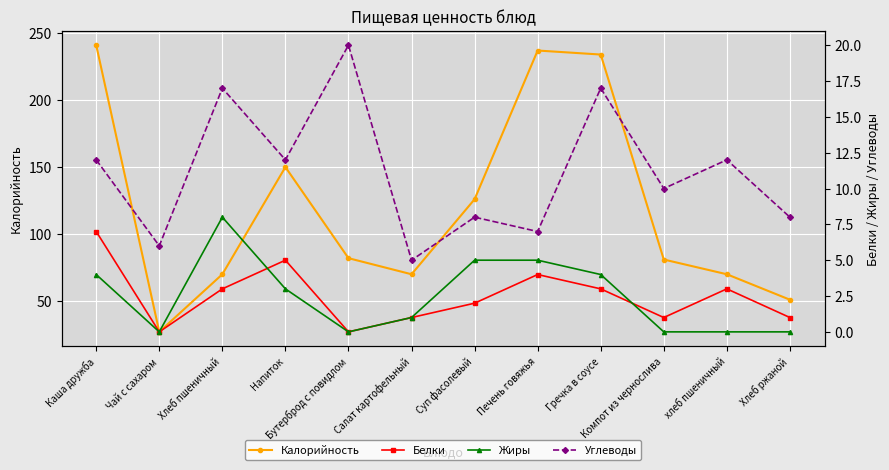

True or false: Калорийность has more than 2 interior local peaks.

False